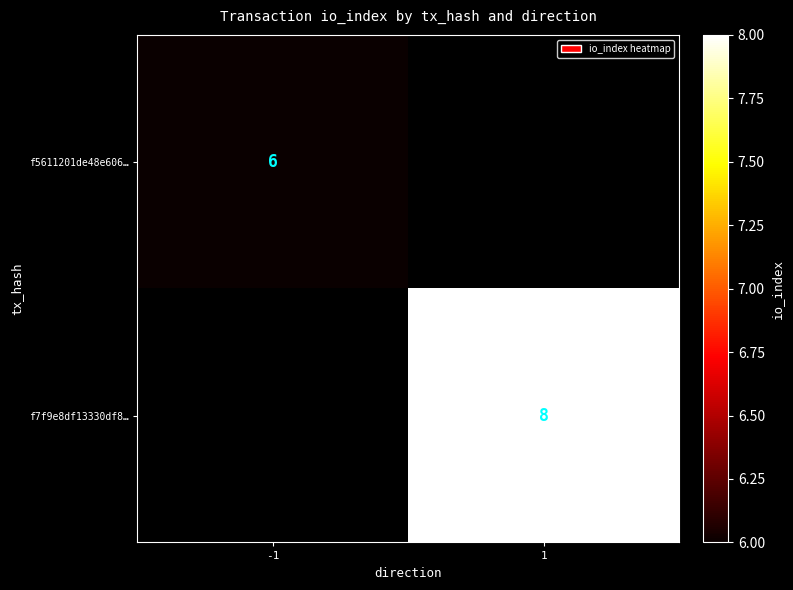

Is it true that f5611201de48e606… equals 6 at -1?

True